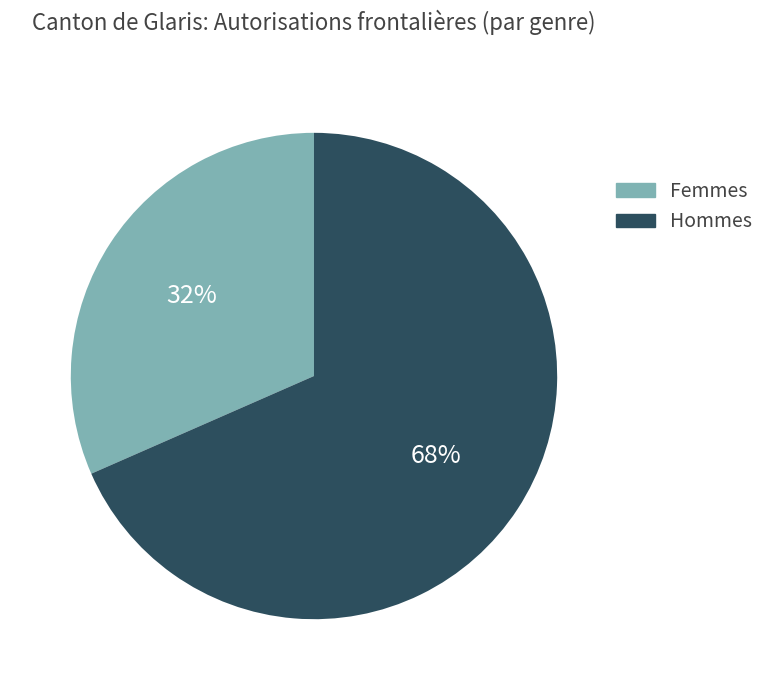

To the nearest percent, what is the average slice percentage?

50%